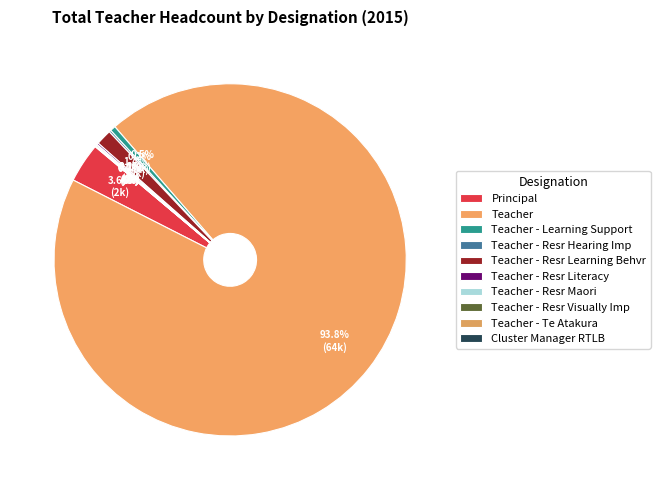

Which category has the smallest portion of the pie?

Teacher - Te Atakura